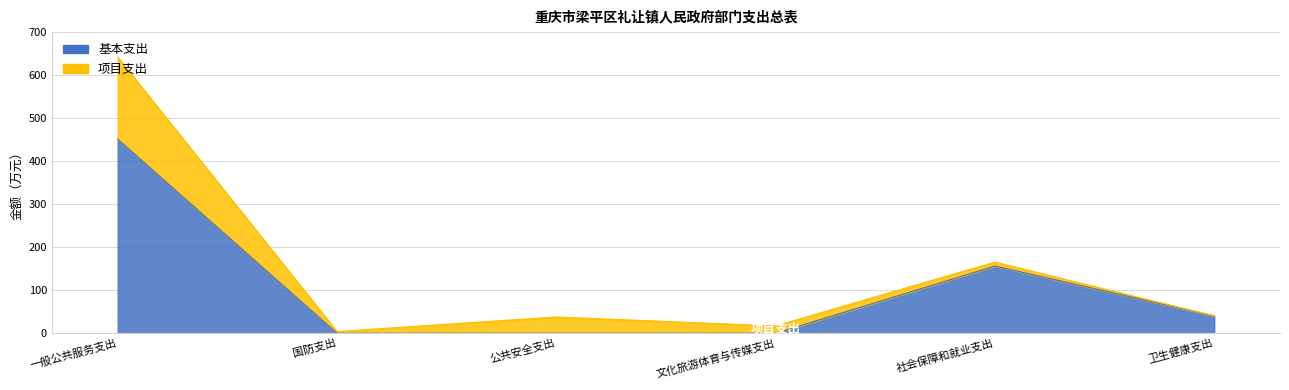

List the labels in order of value, largest first.

一般公共服务支出, 社会保障和就业支出, 卫生健康支出, 国防支出, 公共安全支出, 文化旅游体育与传媒支出